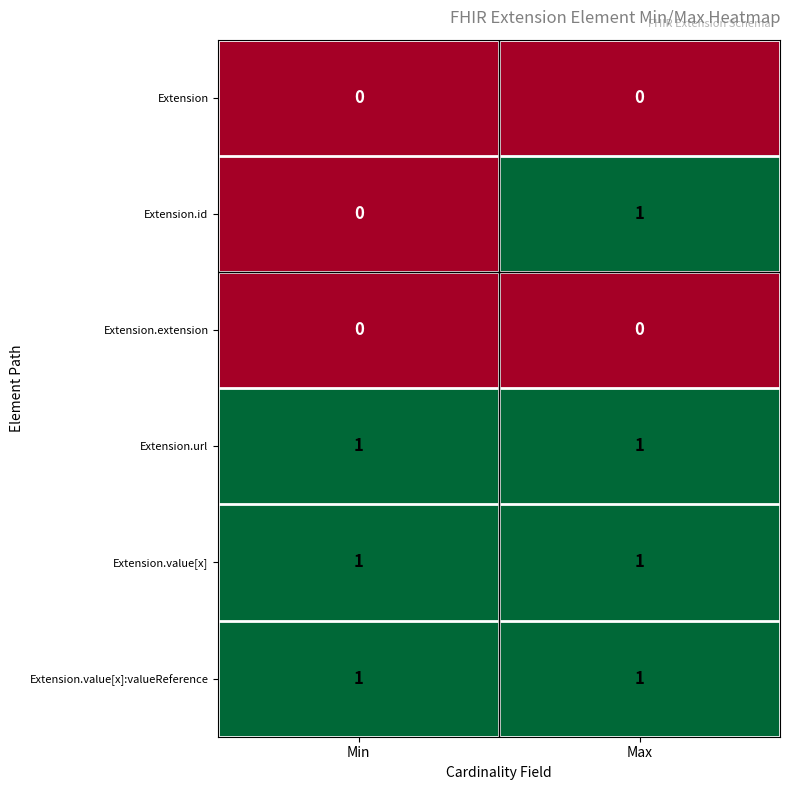

At which category is the sum across all series the highest?

Max